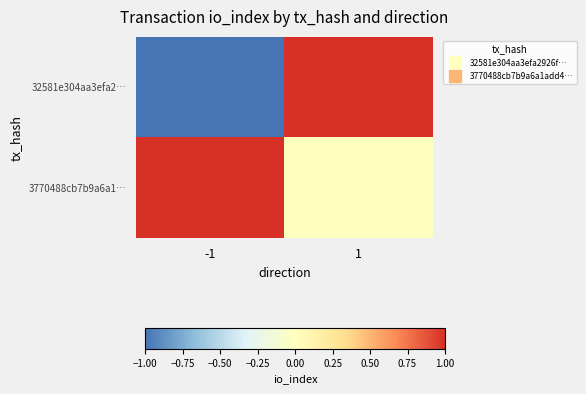

What is the minimum value shown in the chart?

-1